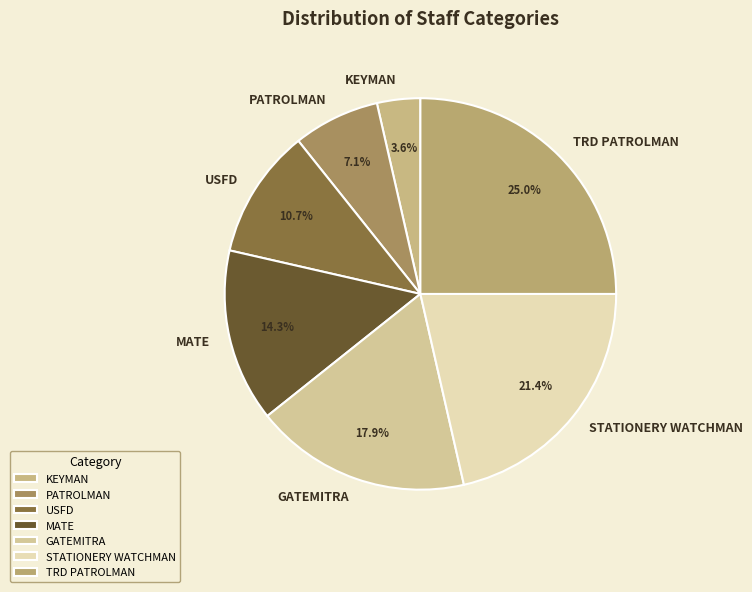

Count the number of slices in the pie.

7